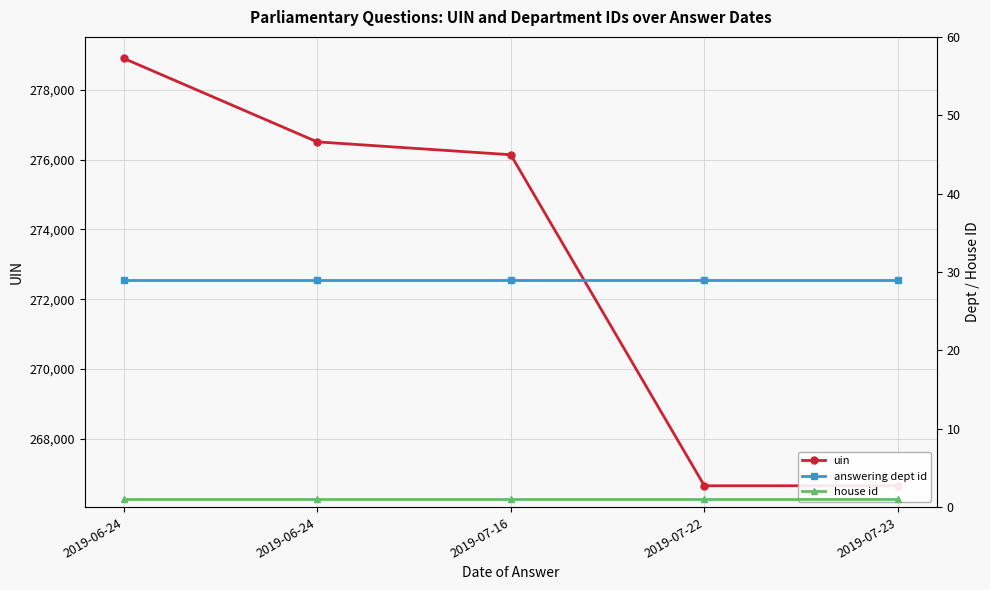

Rank the series at 2019-07-23 from highest to lowest value.

uin, answering dept id, house id